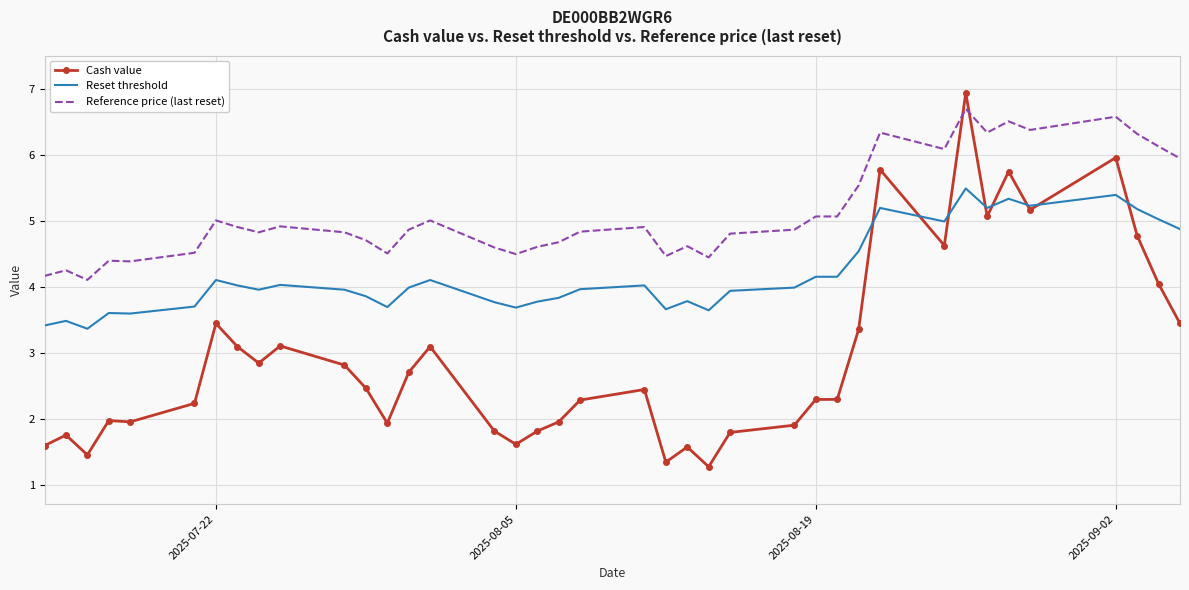

What is the minimum value for Reference price (last reset)?

4.1